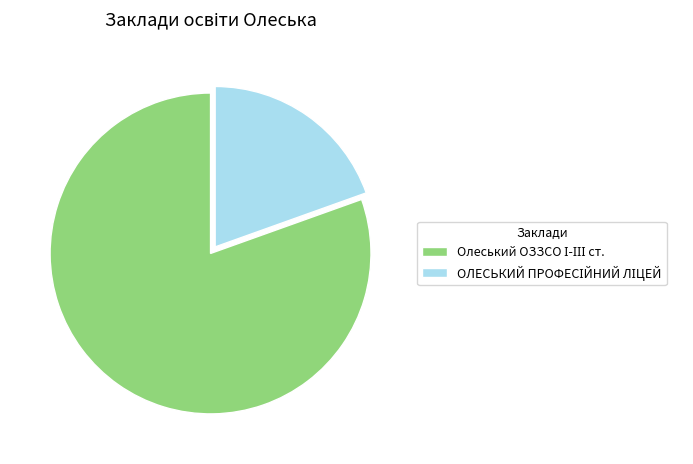

How many segments does this pie chart have?

2